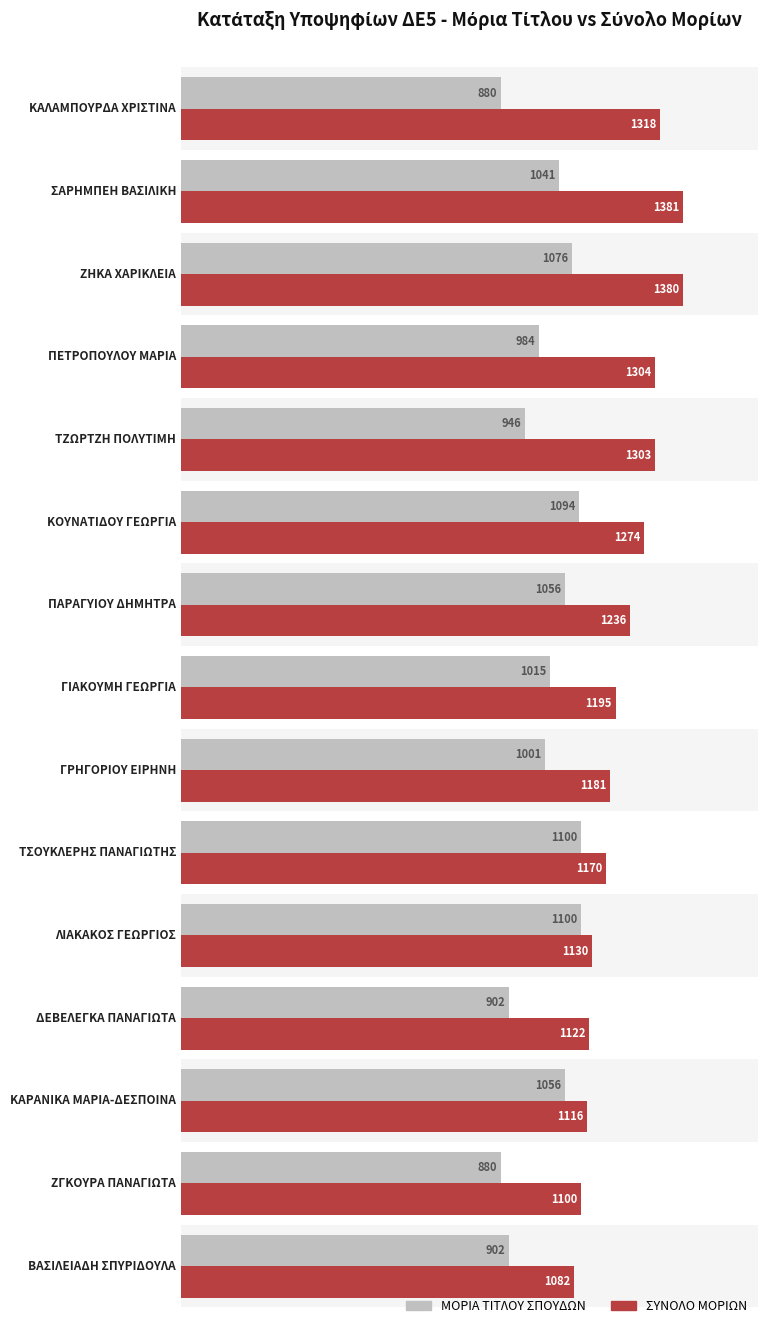

Which series has the largest range (max minus min)?

ΣΥΝΟΛΟ ΜΟΡΙΩΝ